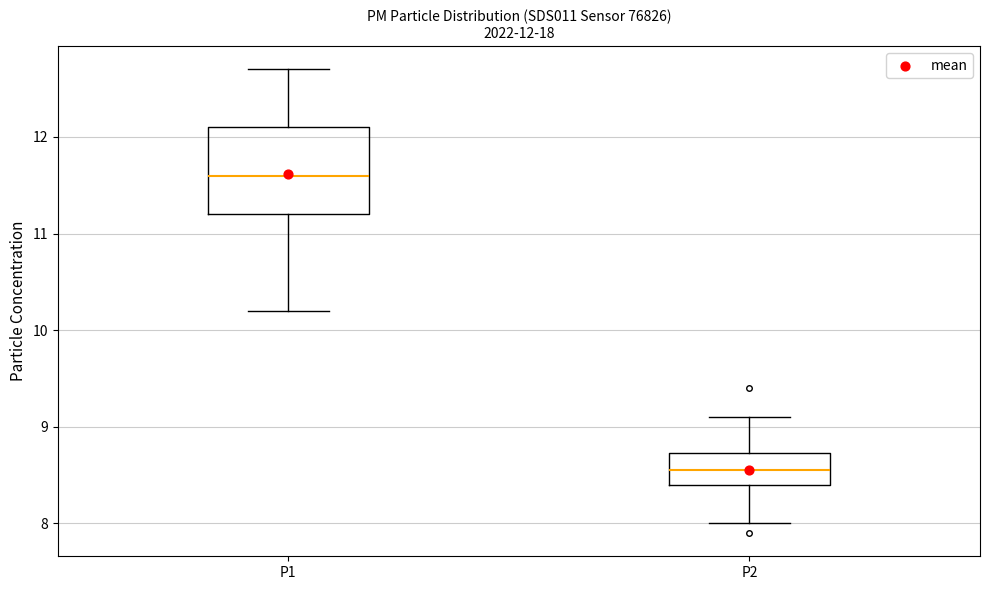

Comparing the boxes themselves (not the whiskers), which one is the tallest?

P1